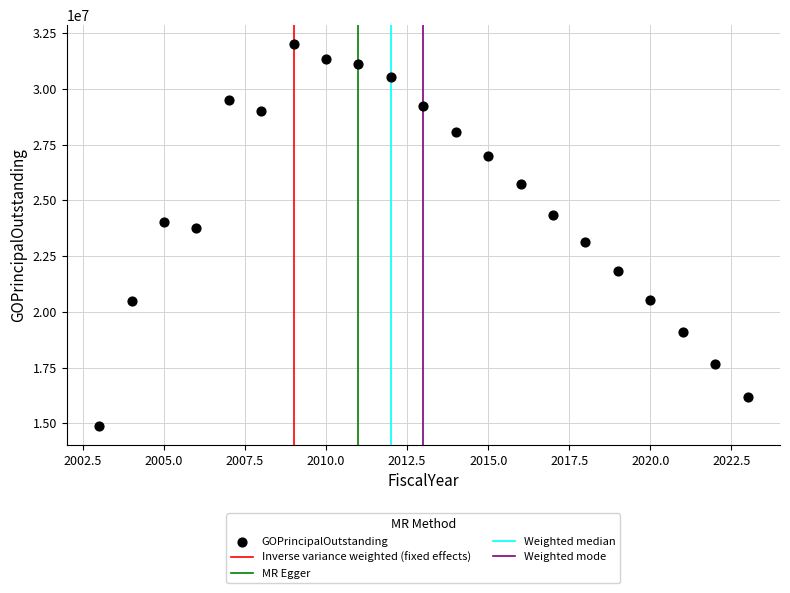

What is the range of Y values (max minus min)?

17120000